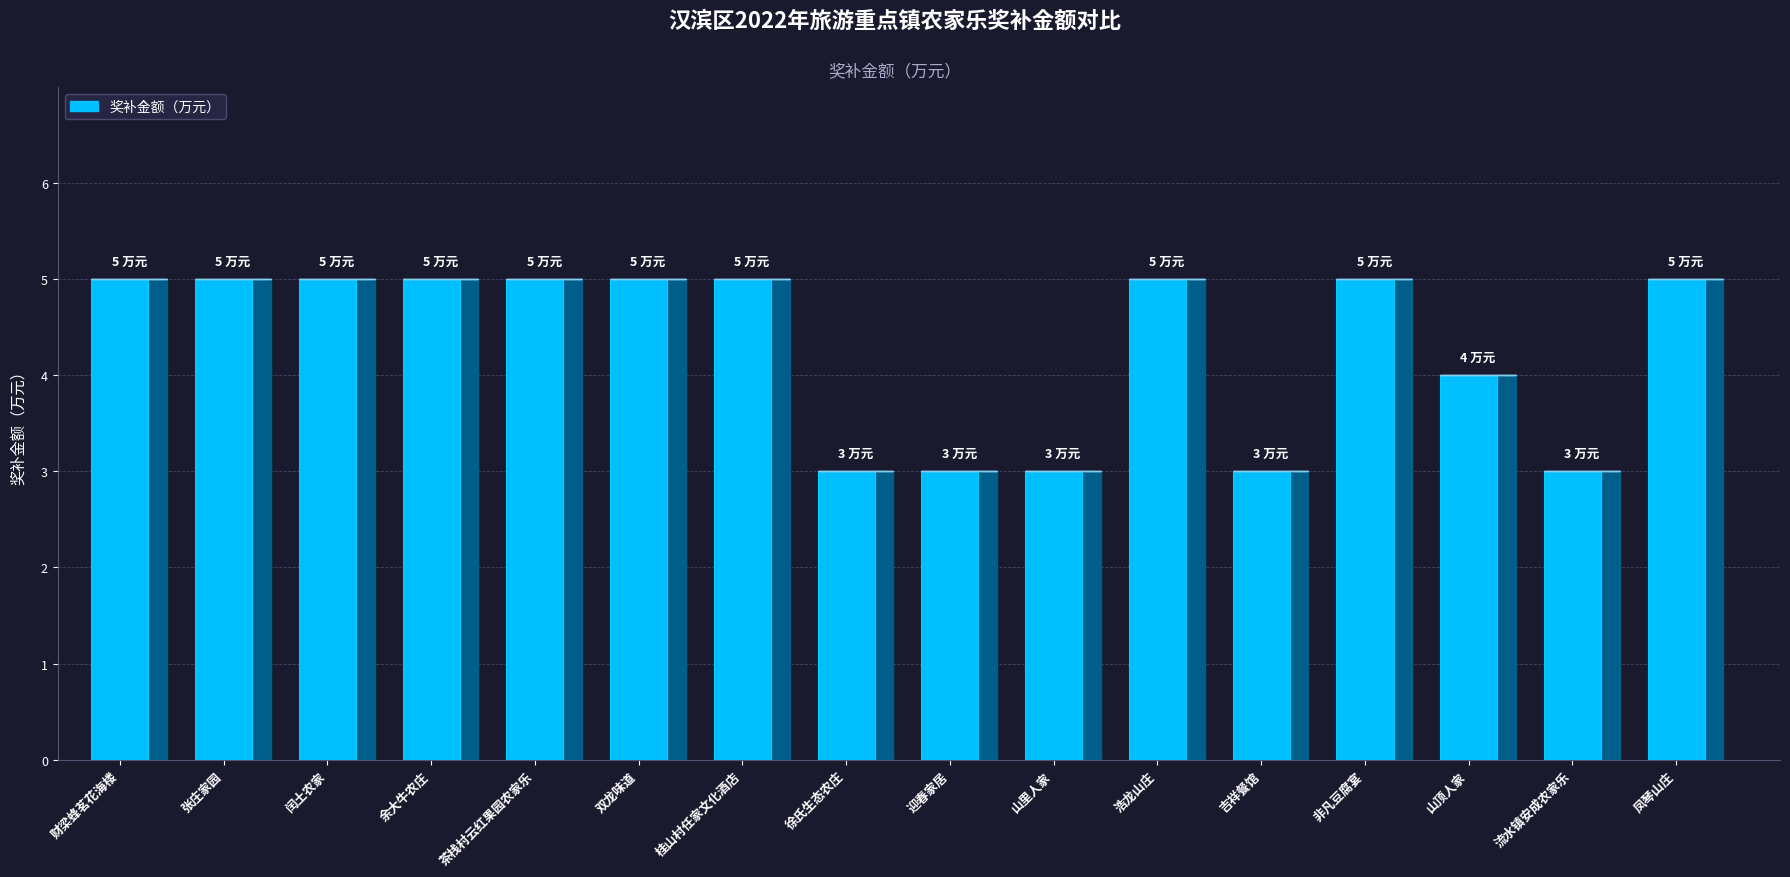

What position from the right is 流水镇安成农家乐?

2